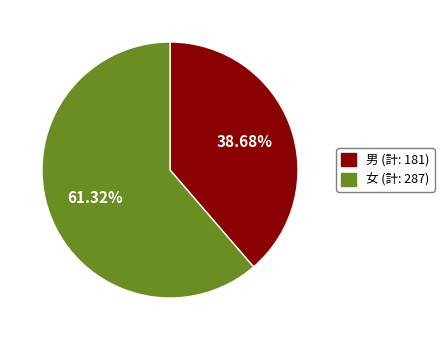

Approximately how many times larger is the value at 女 compared to 男?

1.6